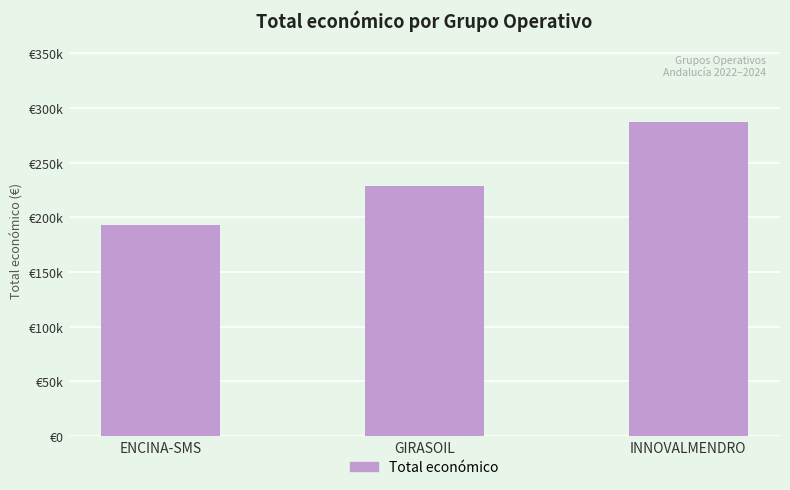

At which label does the data first exceed 228922?

INNOVALMENDRO